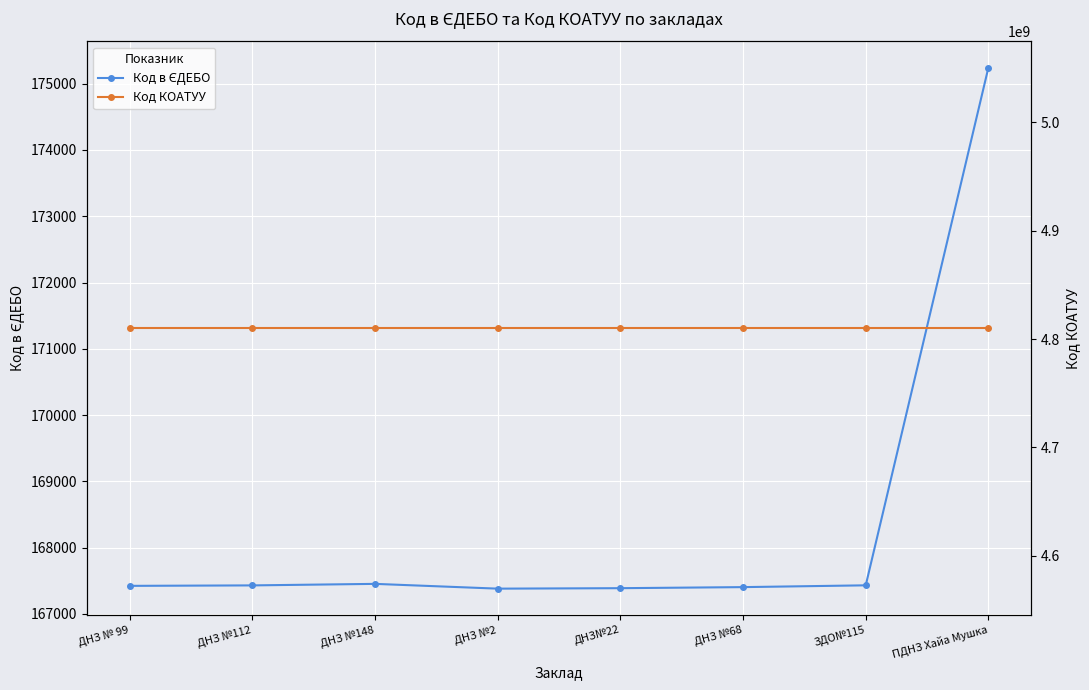

What is the label of the 2nd point from the left?

ДНЗ №112